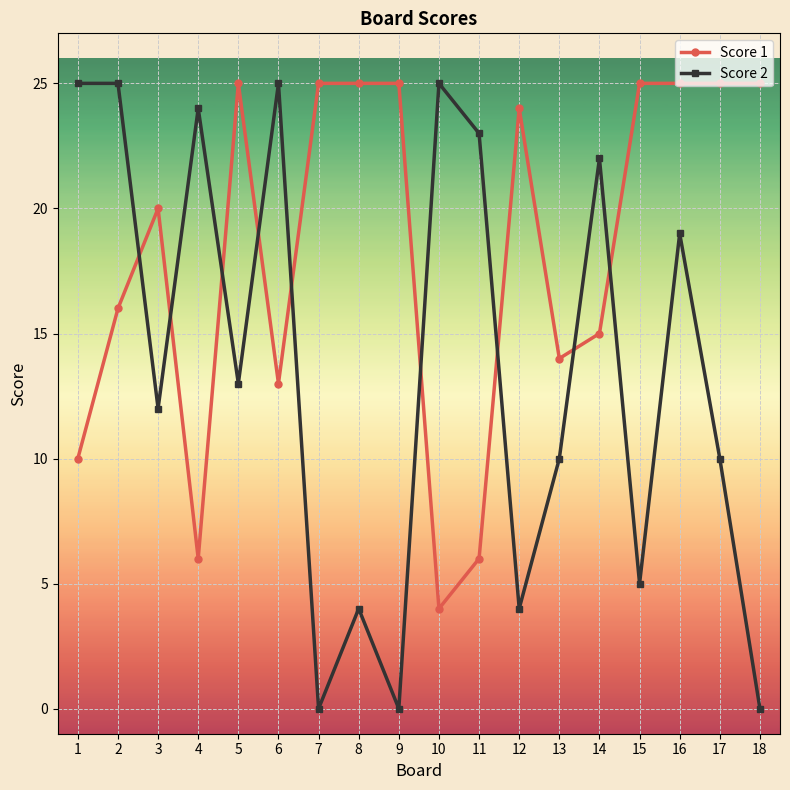

After their last crossing, which series has the higher values: Score 1 or Score 2?

Score 1